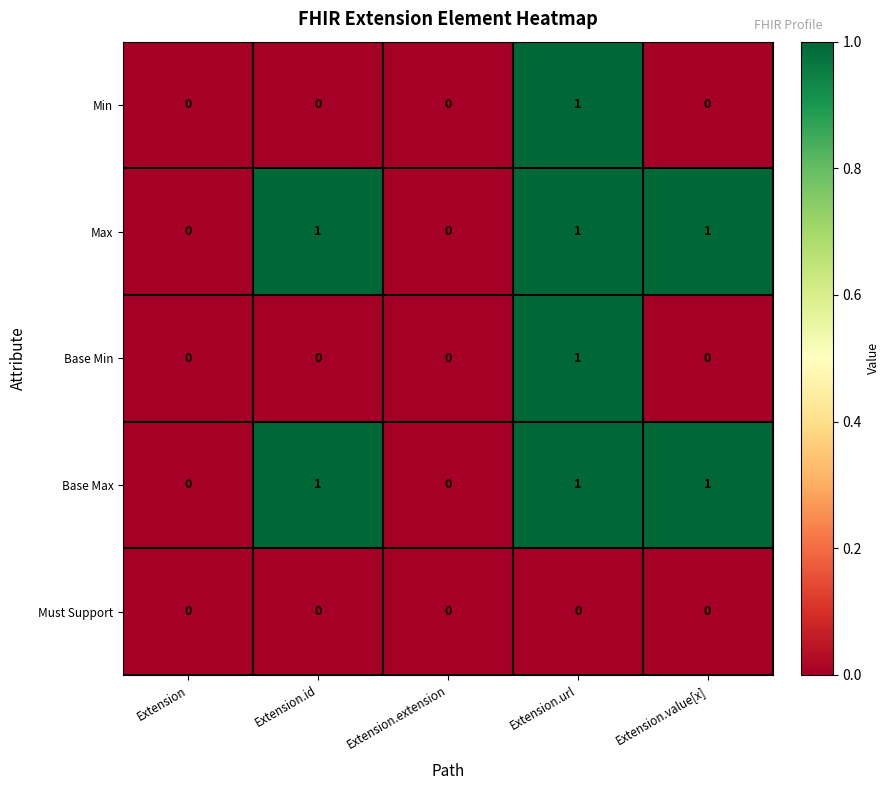

Count the Base Max values in the range 0 to 1.

5